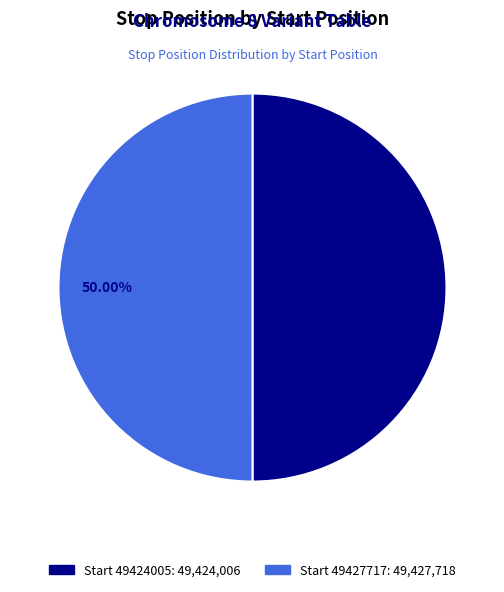

Count the number of slices in the pie.

2